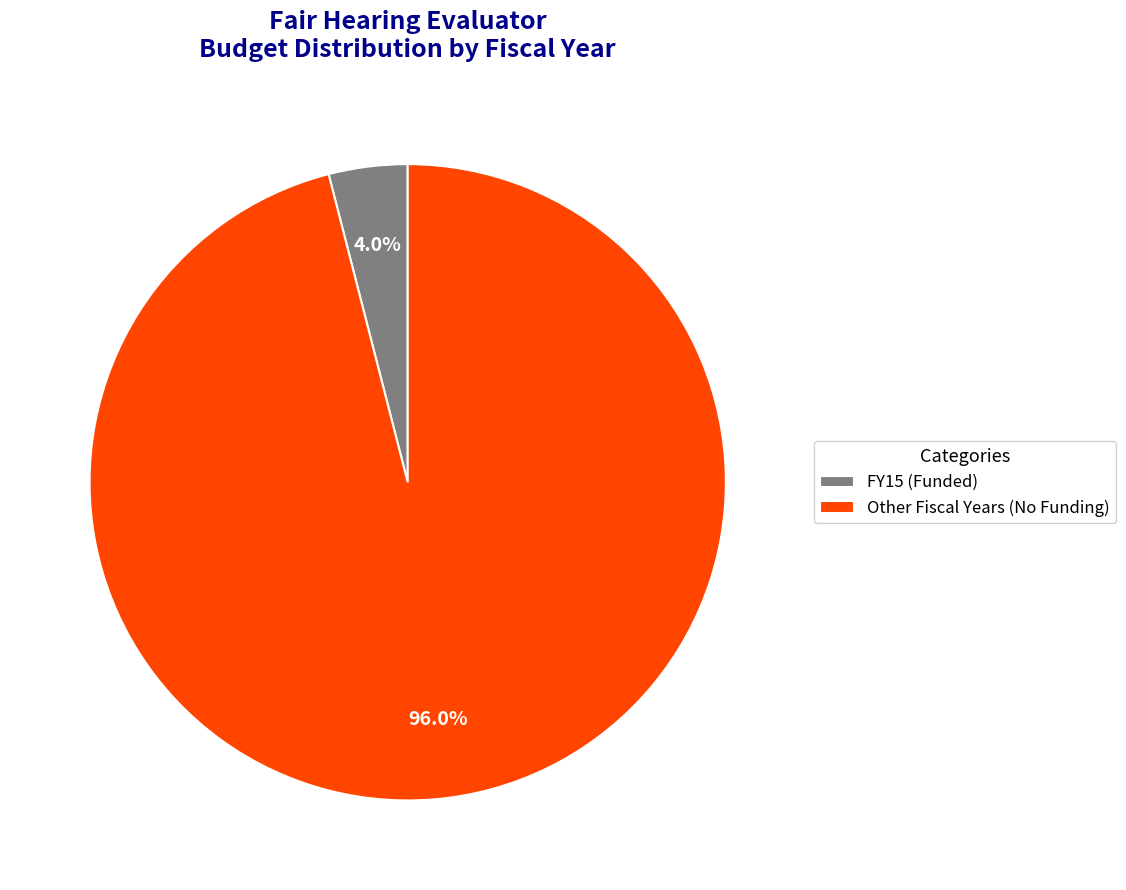

How much of the chart is everything except FY15 (Funded)?

96.0%